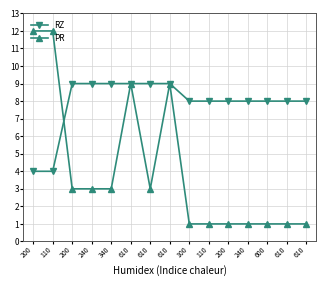

At which label does PR reach its minimum?

100